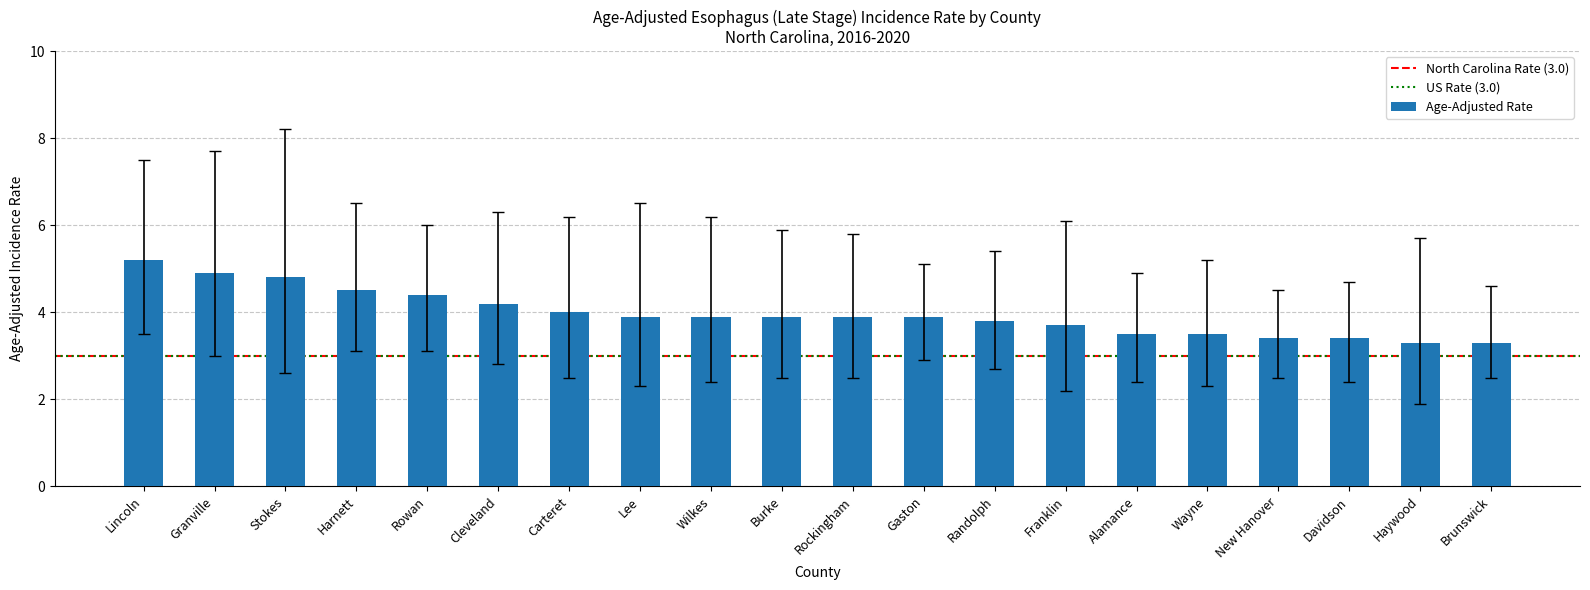

What position from the right is Rowan?

16